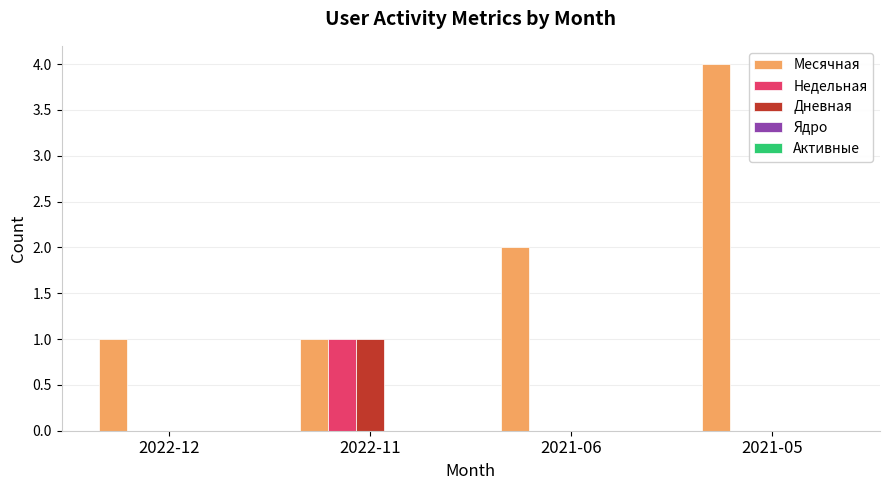

The Дневная series shows 1 at 2022-12. True or false?

False